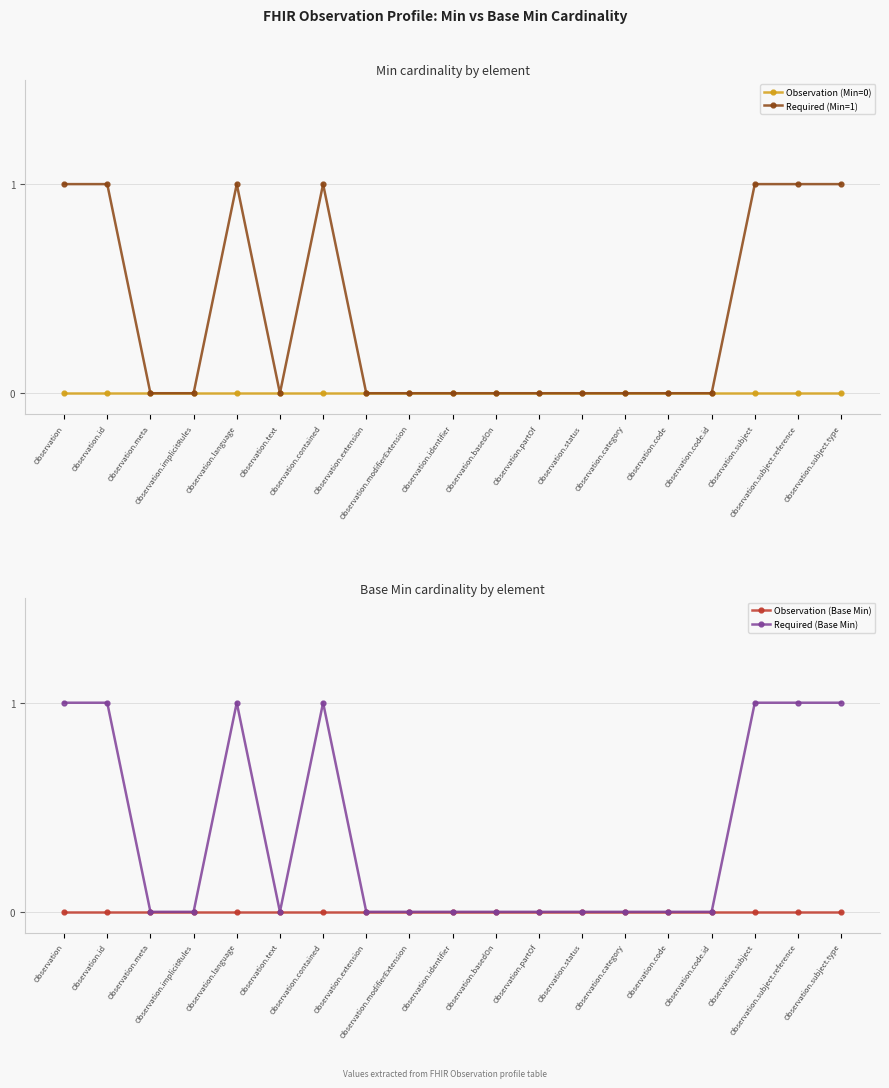

True or false: Required (Base Min) and Observation (Base Min) cross at least once.

False